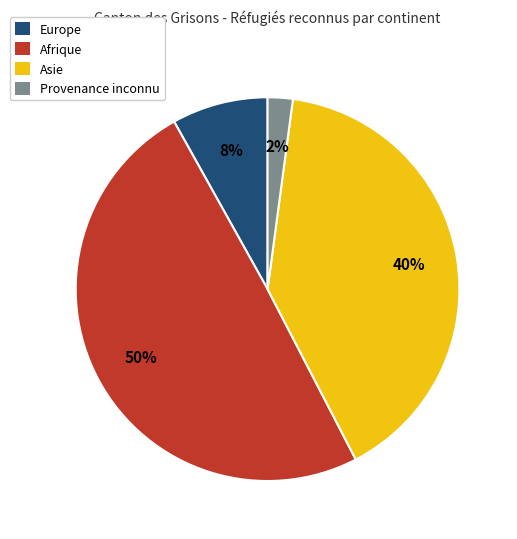

What is the smallest slice in the pie chart?

Provenance inconnu